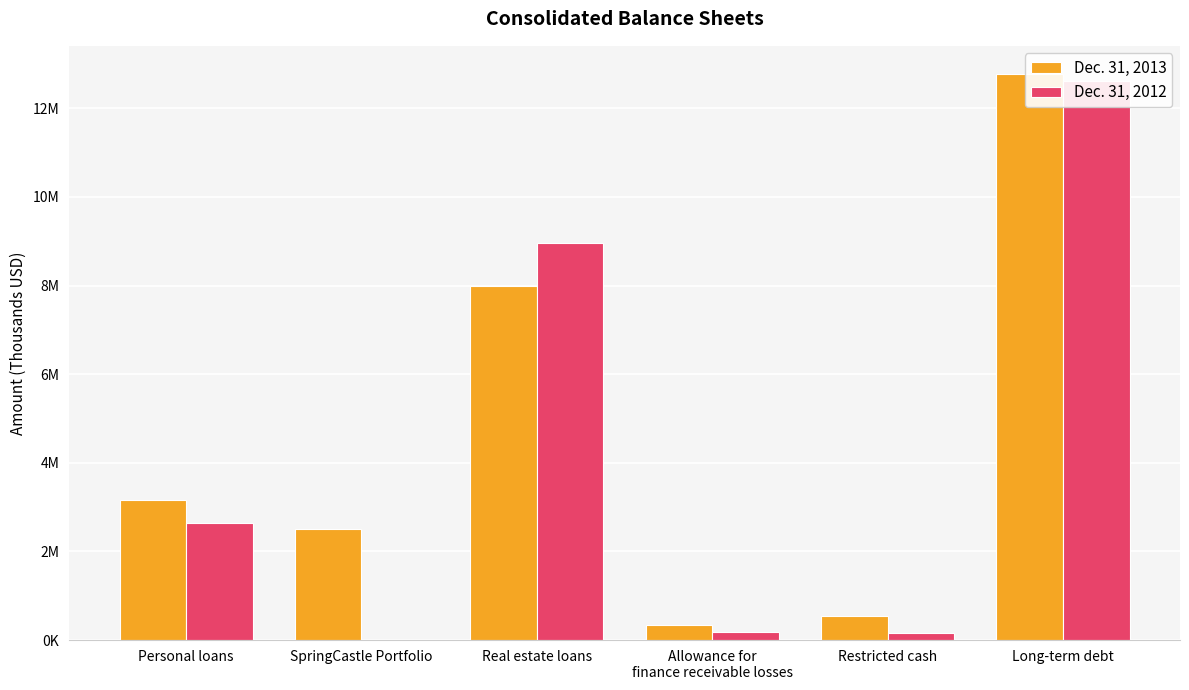

How many bars are there in each group?

2